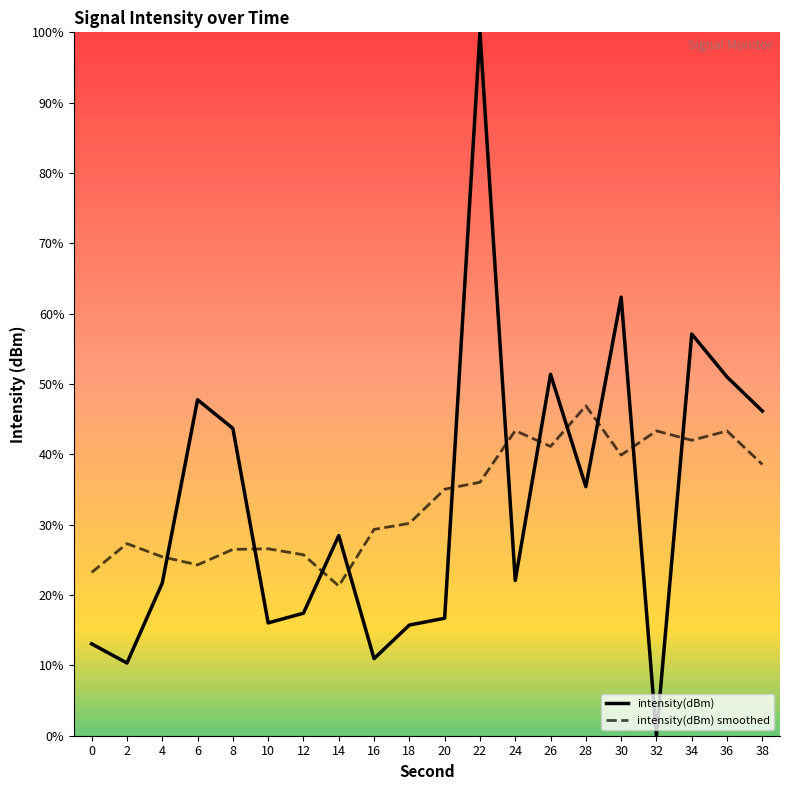

List the series in order of their peak value, lowest first.

intensity(dBm) smoothed, intensity(dBm)